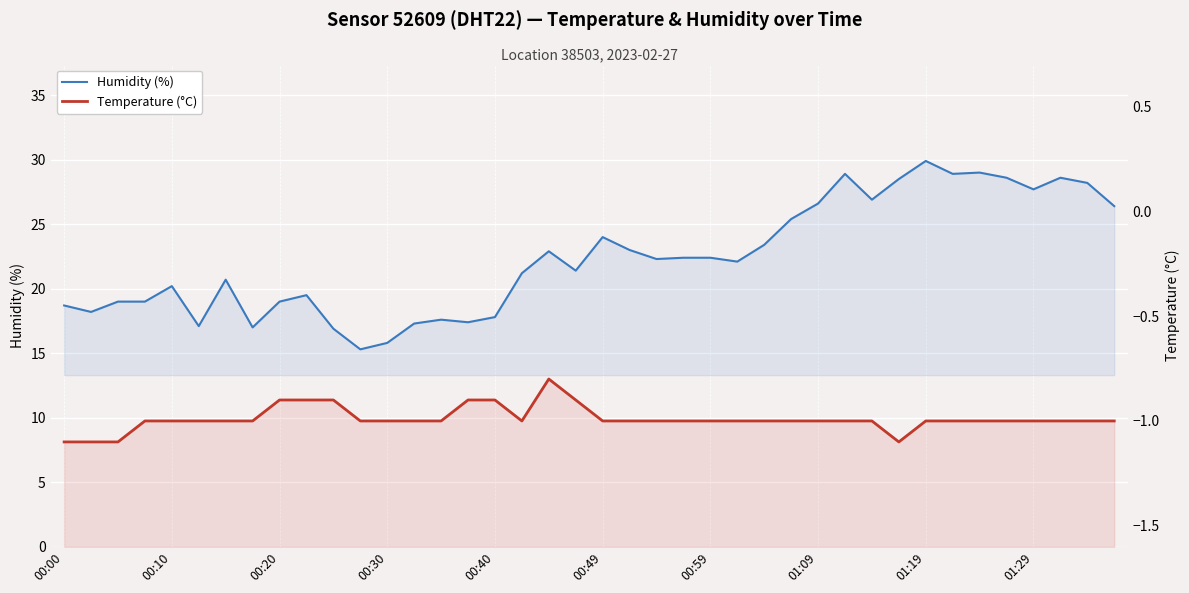

Rank the series by their maximum value, from lowest to highest.

Temperature (°C), Humidity (%)